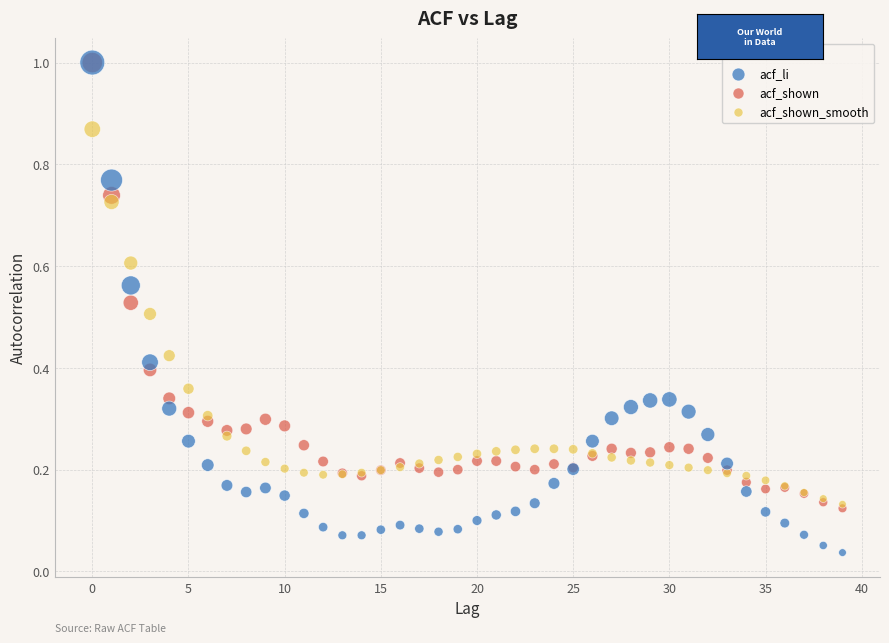

What are all the series names shown in the legend?

acf_li, acf_shown, acf_shown_smooth